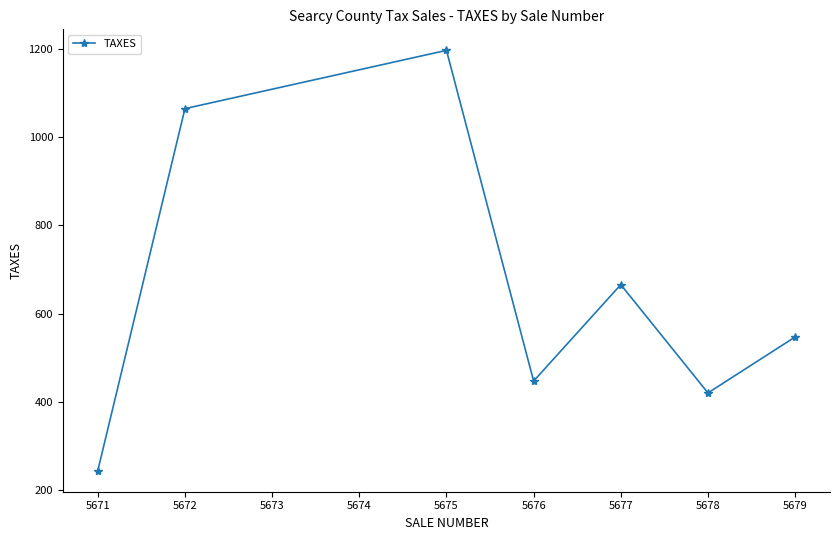

Rank the categories by value from lowest to highest.

5671, 5678, 5676, 5679, 5677, 5672, 5675